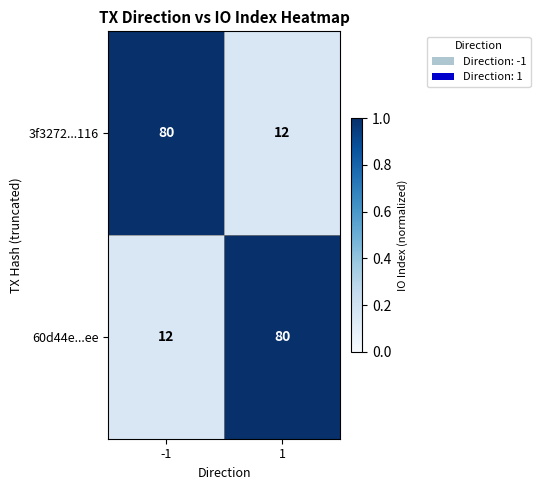

What is the total value across all series at -1?

92